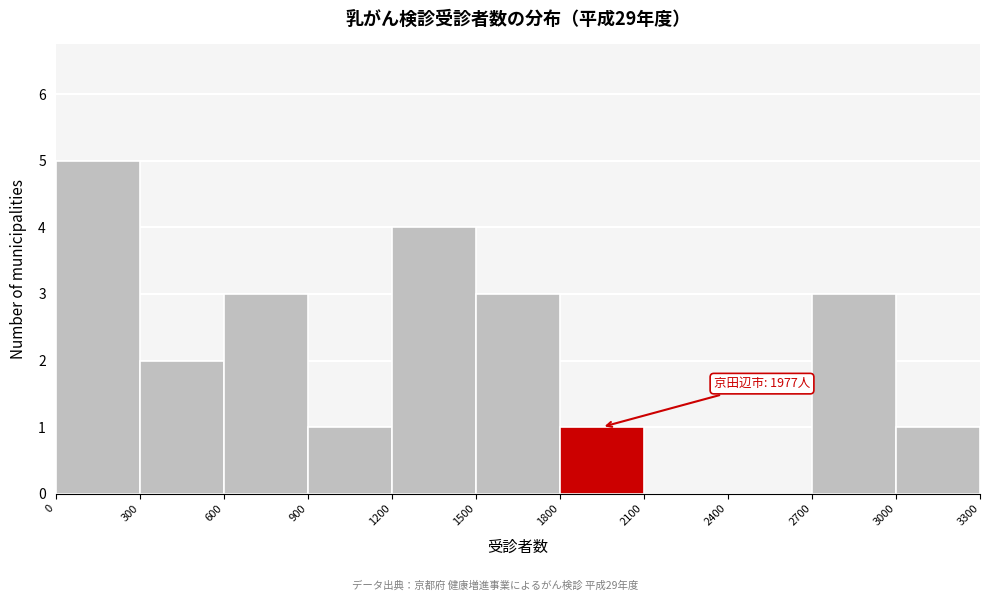

Which range on the x-axis has the tallest bar?

0 to 300